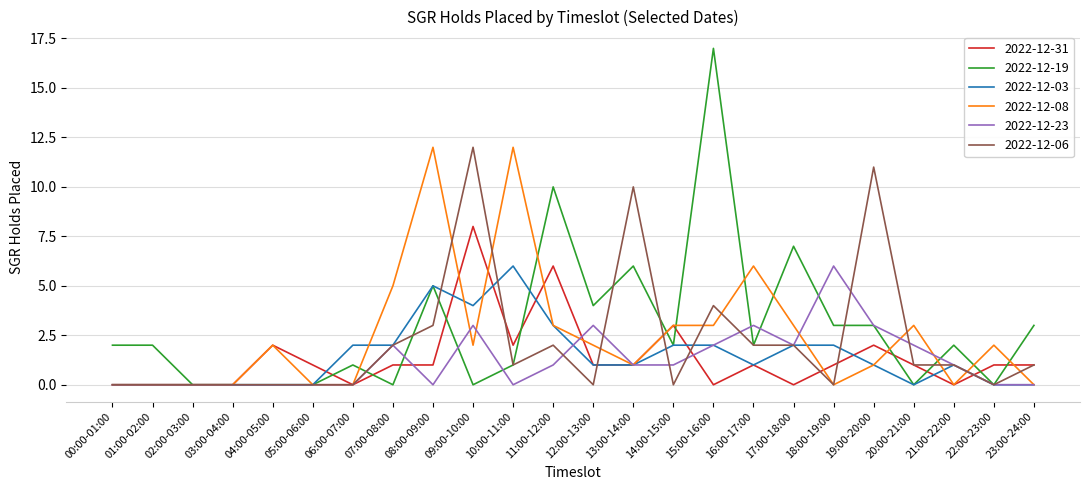

Is it true that 2022-12-31 equals 0 at 17:00-18:00?

True